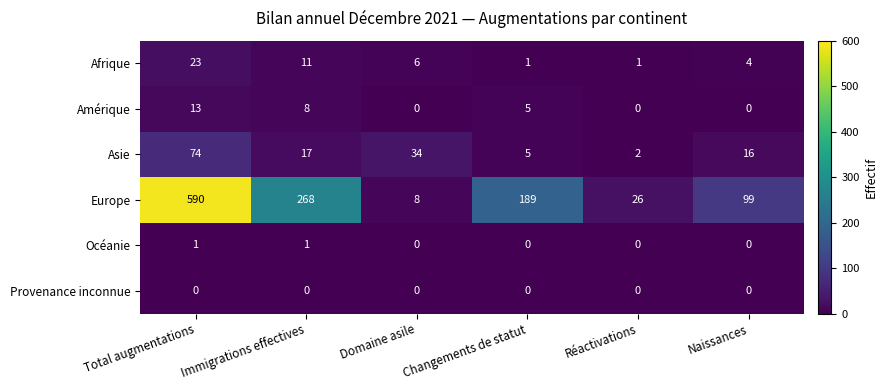

True or false: Europe has a value of 268 at Immigrations effectives.

True